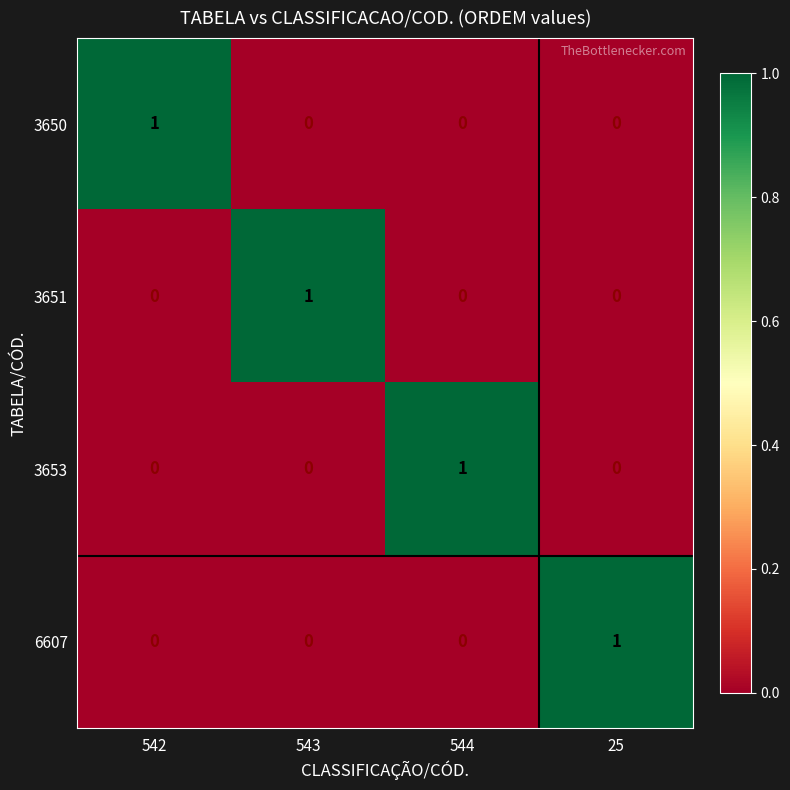

Reading left to right, extract all data points from this chart.

3650: 542=1	543=0	544=0	25=0
3651: 542=0	543=1	544=0	25=0
3653: 542=0	543=0	544=1	25=0
6607: 542=0	543=0	544=0	25=1